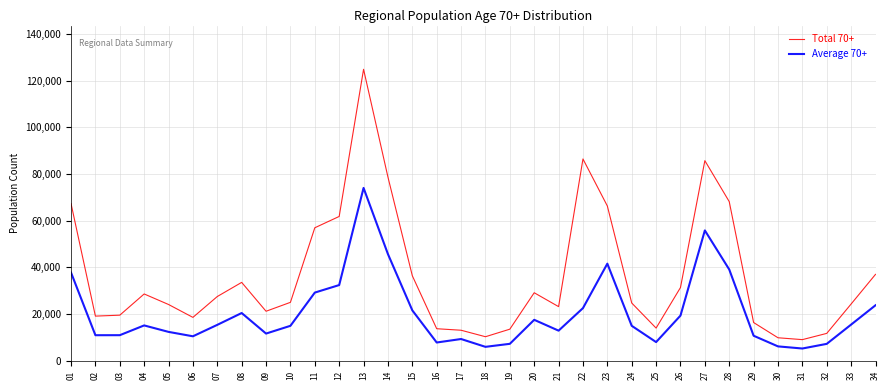

True or false: Total 70+ and Average 70+ cross at least once.

False